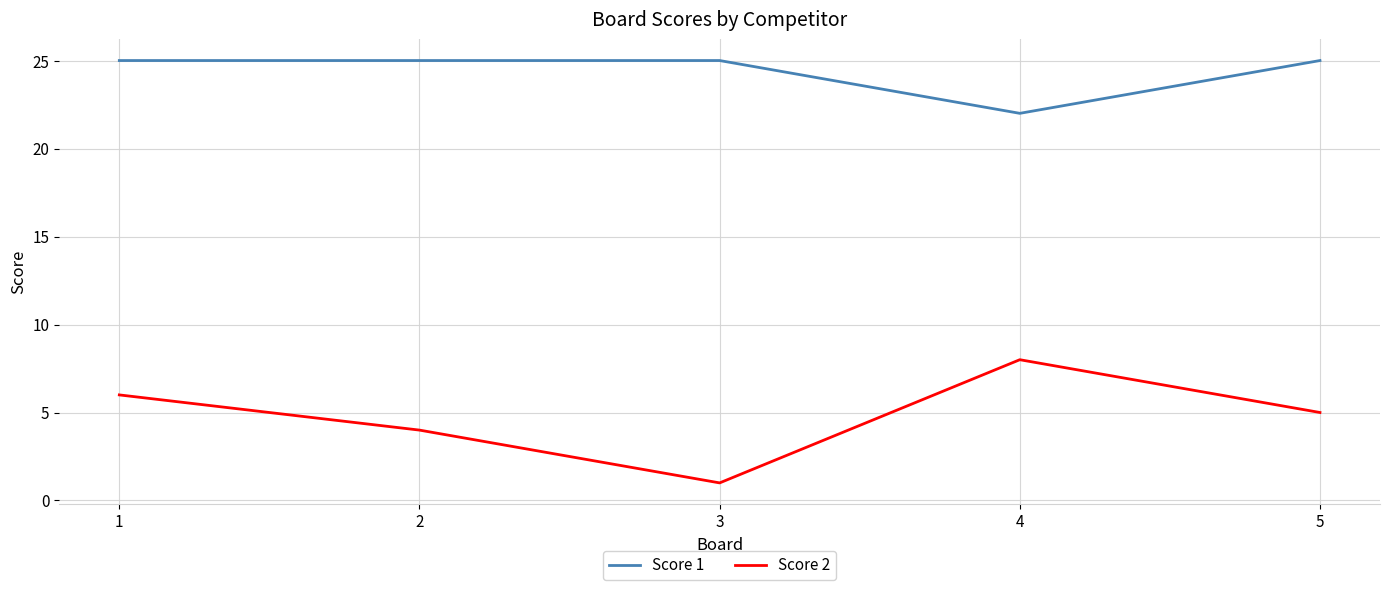

How many categories are shown in the chart?

5